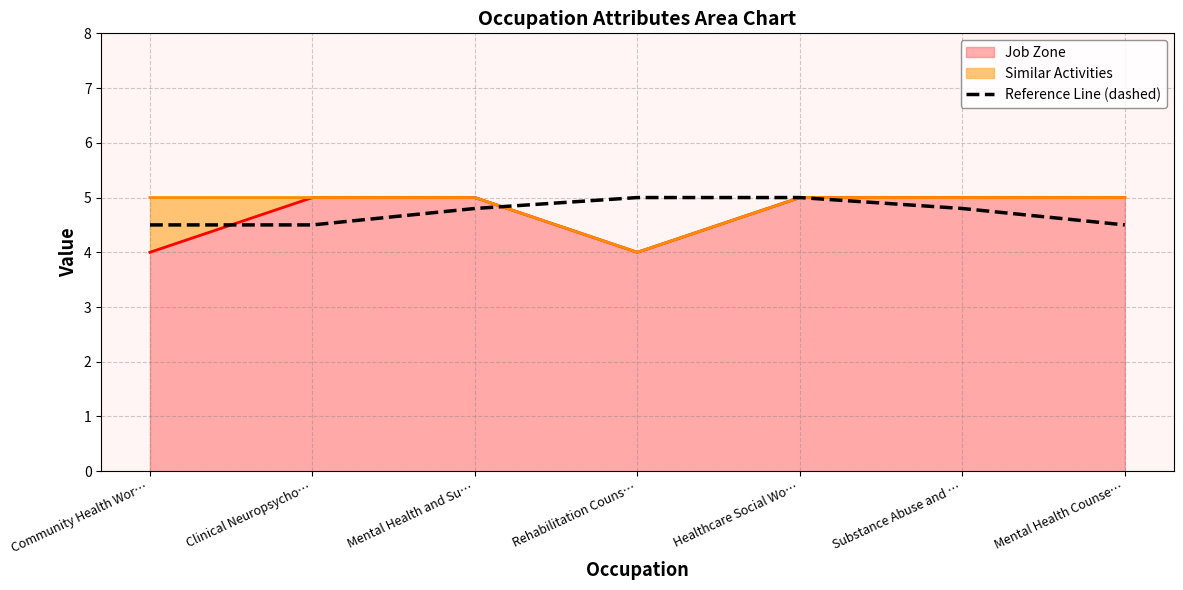

What is the difference between the values at Healthcare Social Wo… and Mental Health and Su…?

0.2